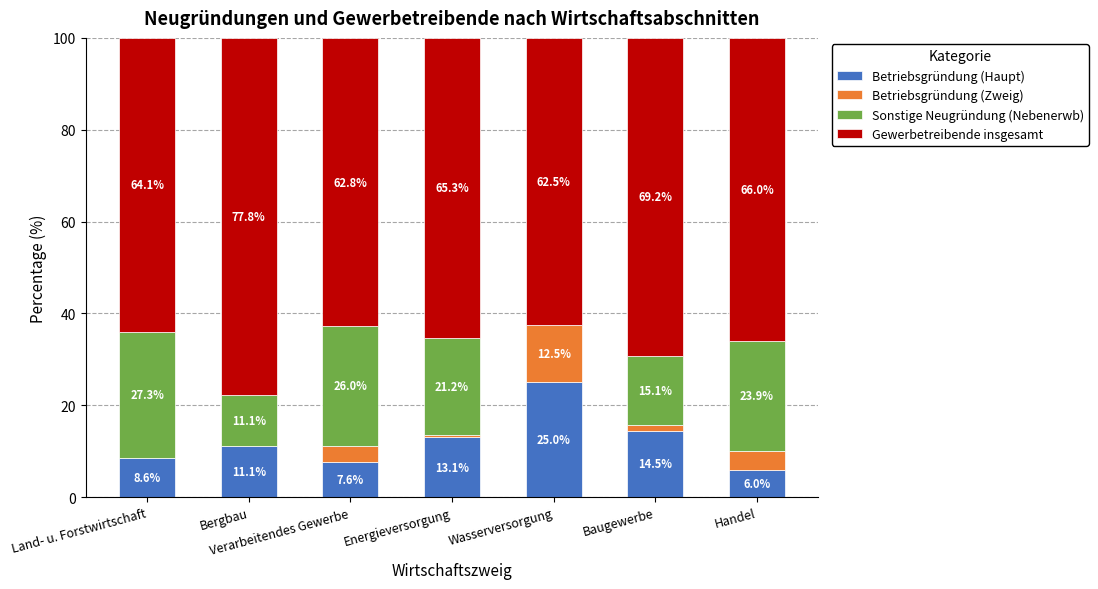

What are all the series names shown in the legend?

Betriebsgründung (Haupt), Betriebsgründung (Zweig), Sonstige Neugründung (Nebenerwb), Gewerbetreibende insgesamt